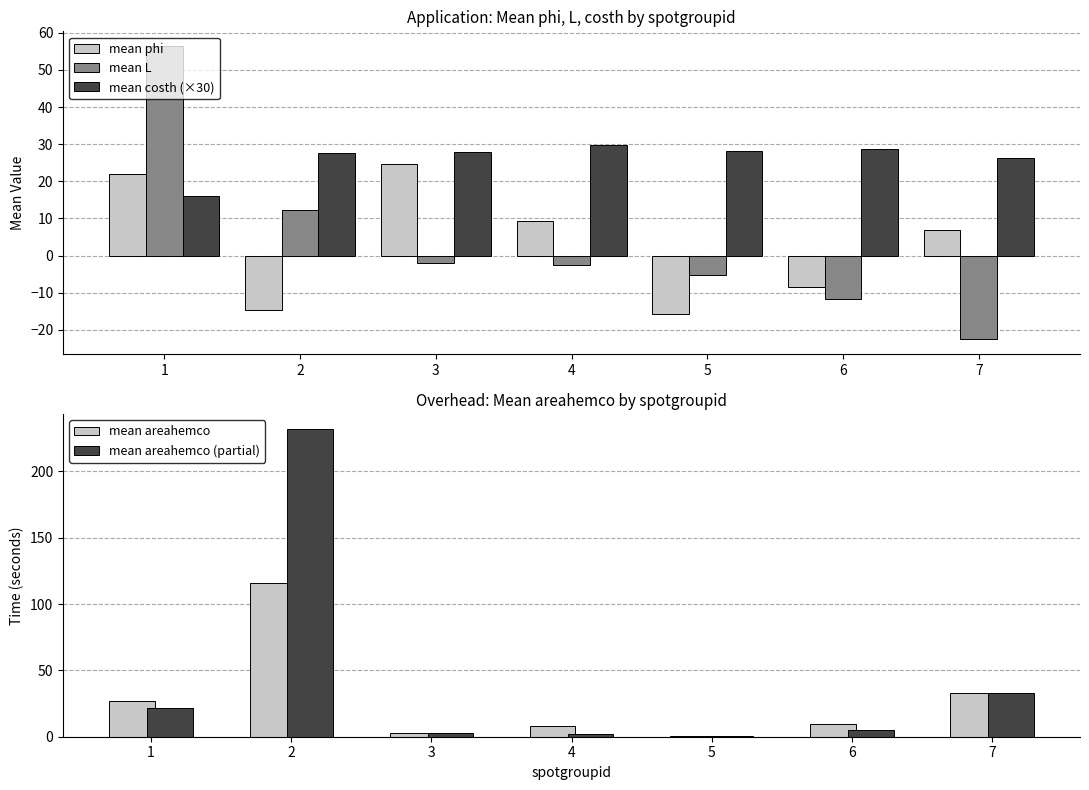

The mean L series shows 12.3 at 2. True or false?

True